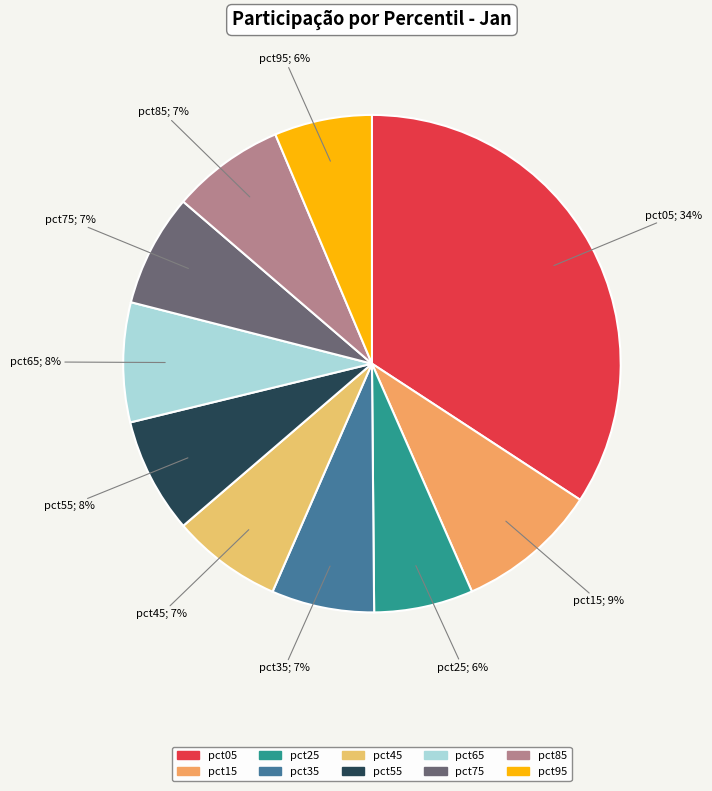

Between pct85 and pct65, which is larger?

pct65